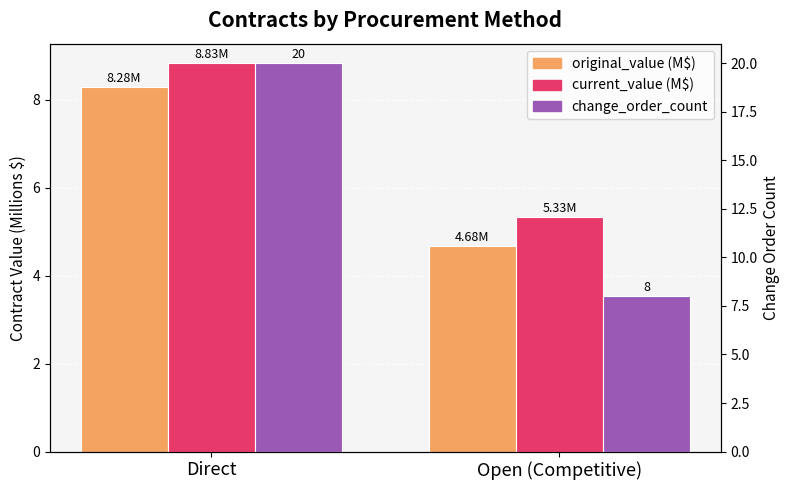

What is the value of the current_value (M$) bar at the 2nd from the left?

5.3